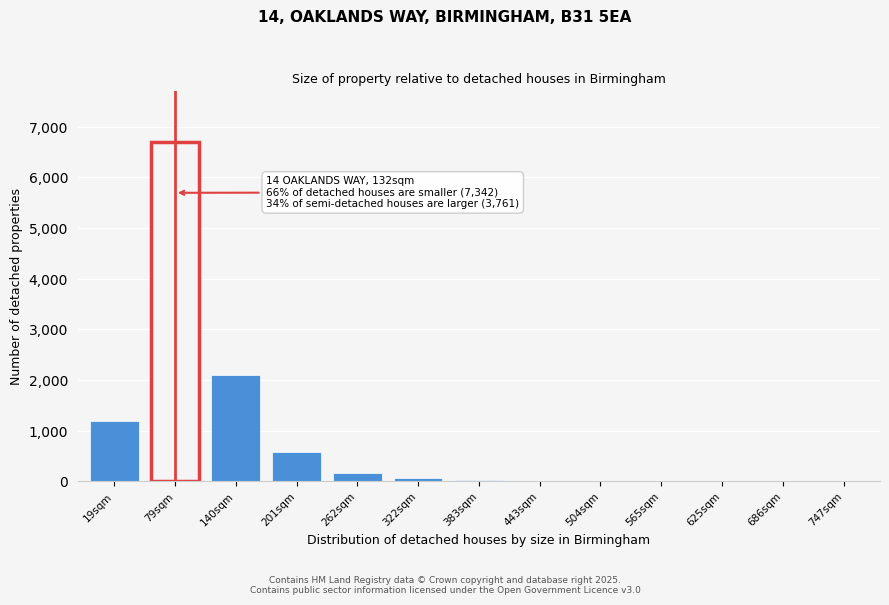

At which category does the chart reach its peak across all series?

79sqm